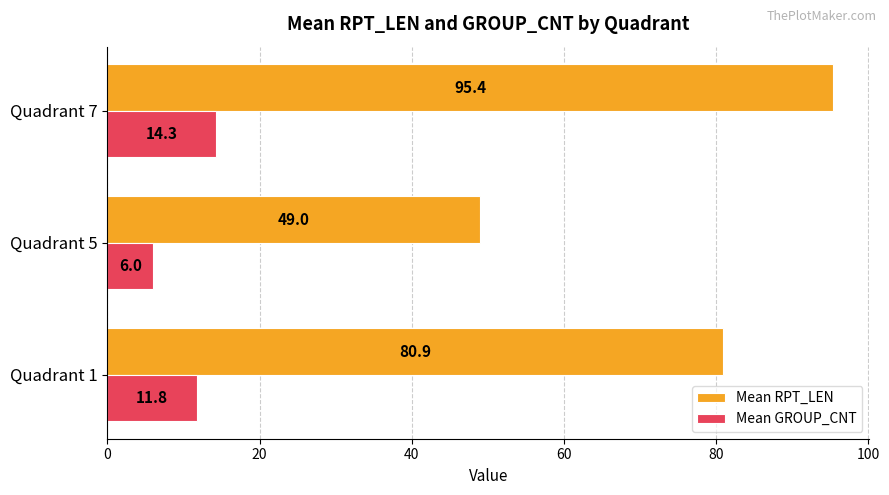

How many data points does each series have?

3